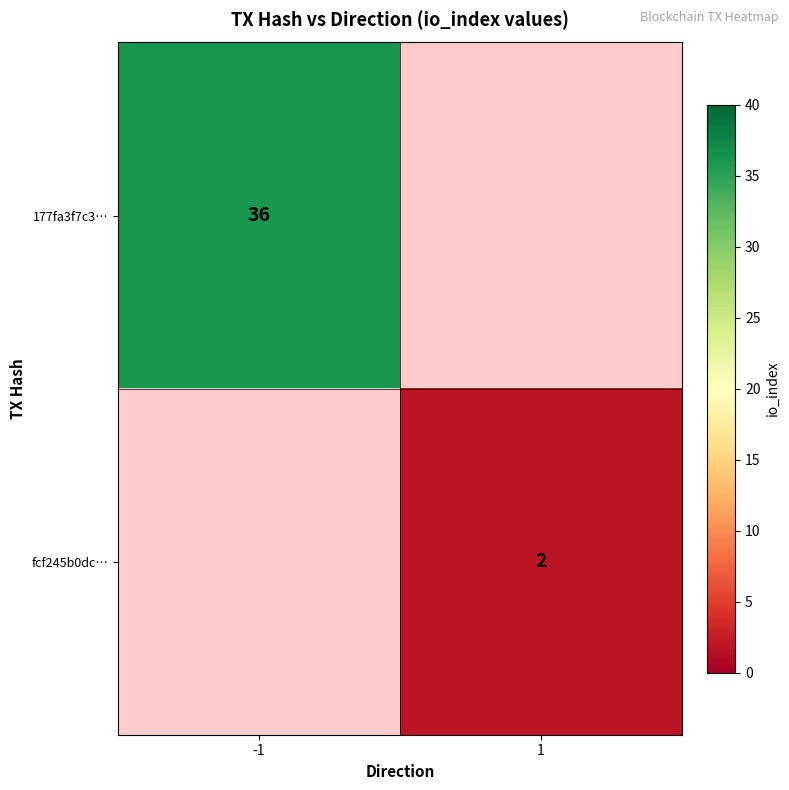

True or false: 177fa3f7c3… has a value of 36 at -1.

True